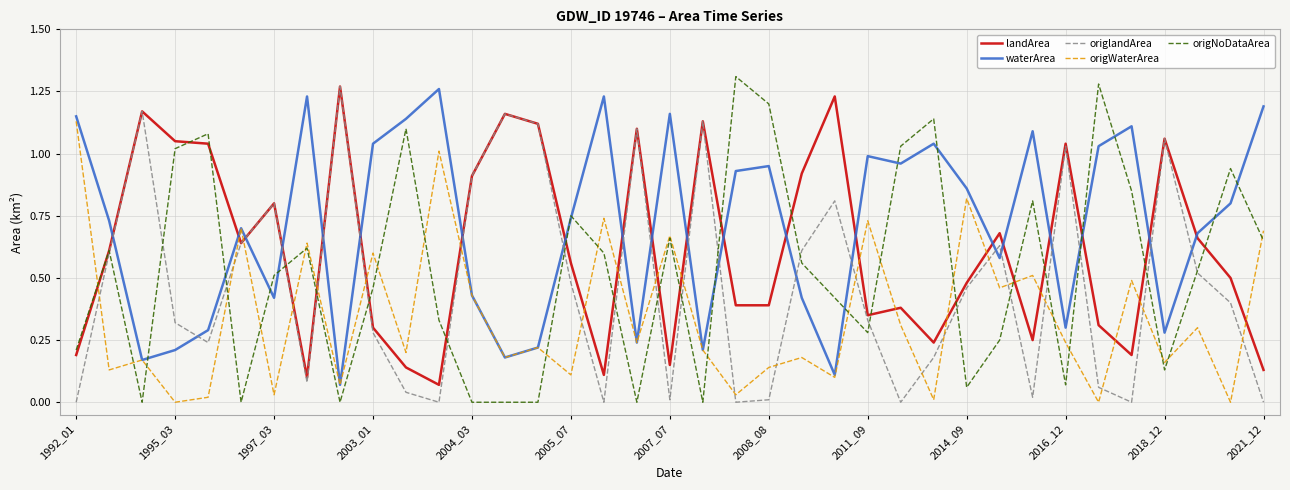

Which series has the largest total across all categories?

waterArea